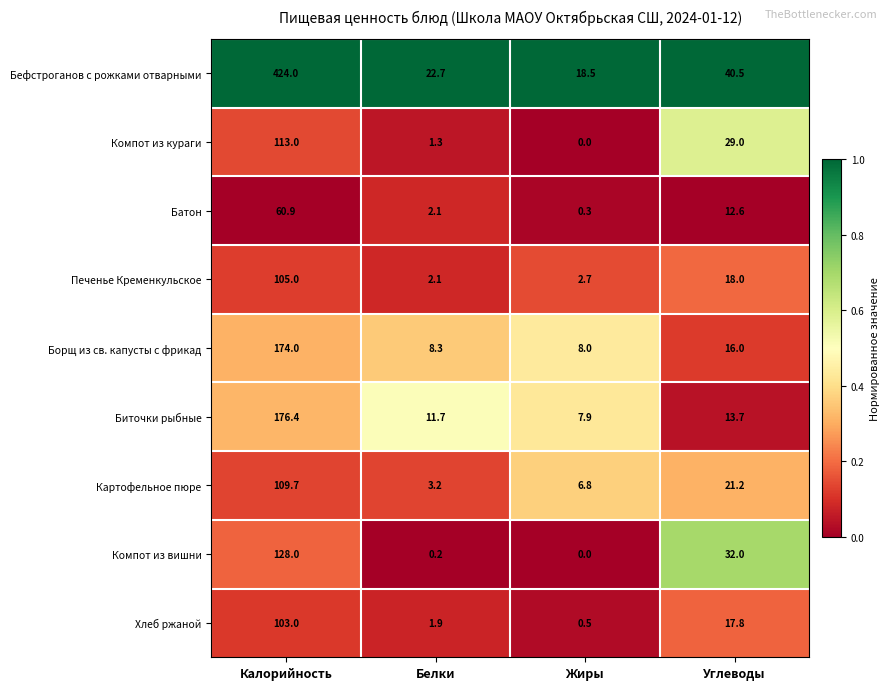

Which series has the widest spread of values?

Бефстроганов с рожками отварными